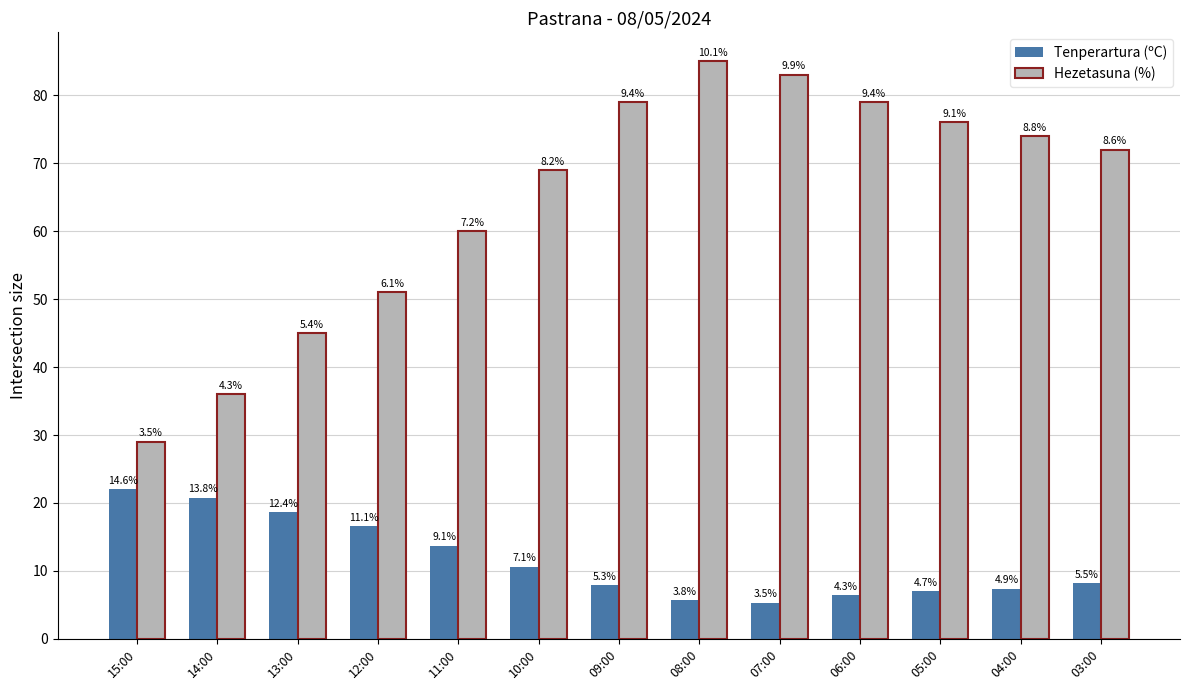

What are all the series names shown in the legend?

Tenperartura (ºC), Hezetasuna (%)